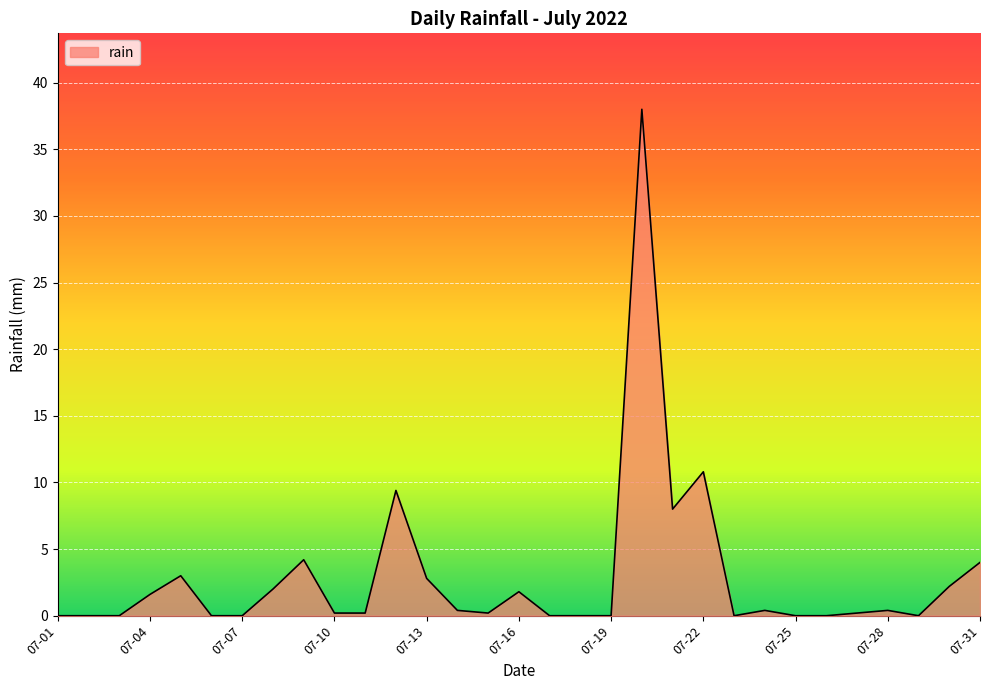

How many lines are shown in the chart?

1